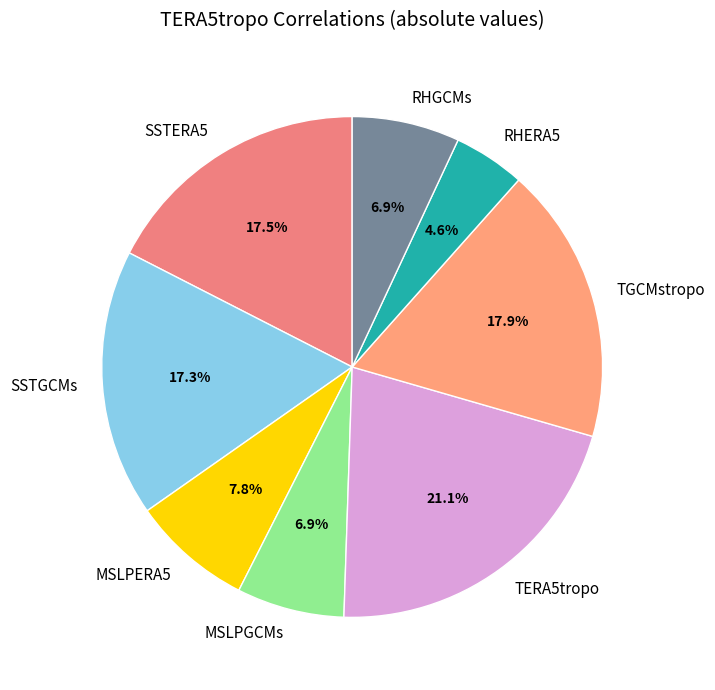

How many slices are in this pie chart?

8